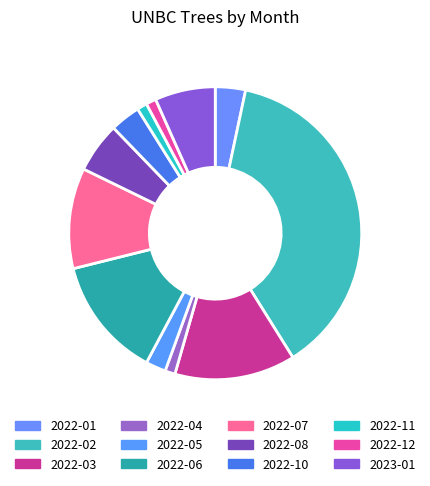

To the nearest percent, what is the average slice percentage?

8%